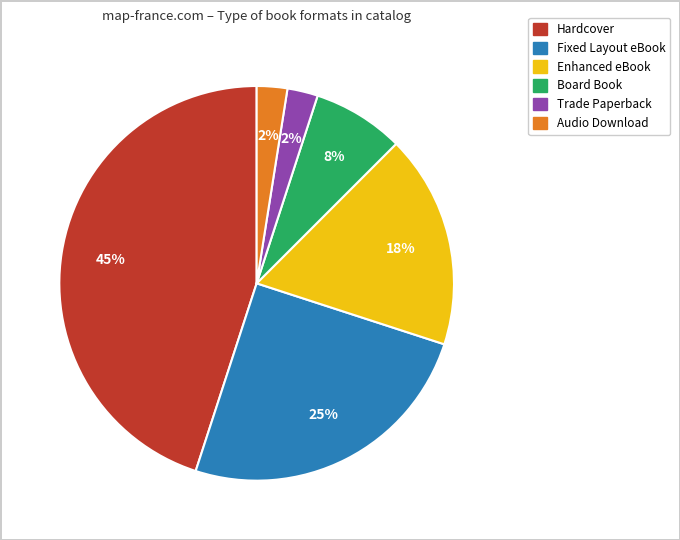

Does any single category account for the majority?

No